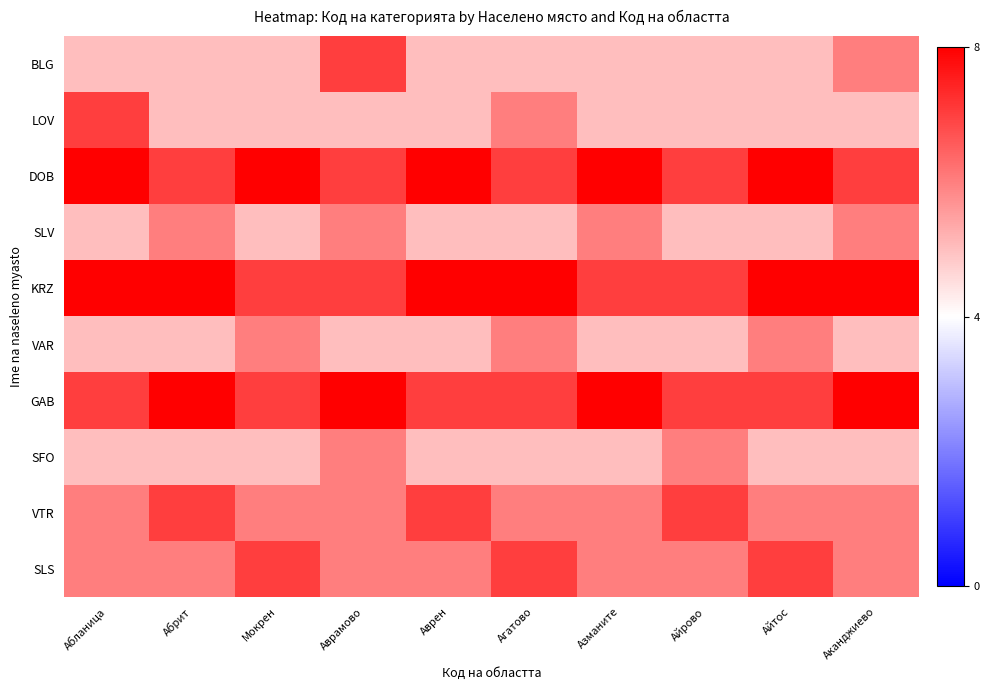

Rank the series at Мокрен from lowest to highest value.

BLG, LOV, SLV, SFO, VAR, VTR, KRZ, GAB, SLS, DOB